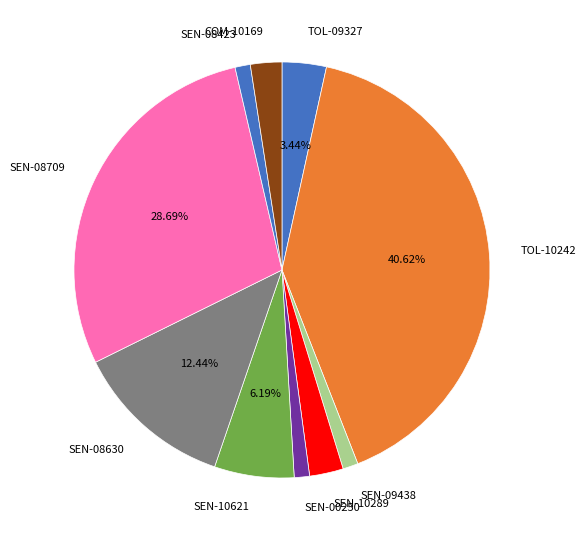

Is there any slice that represents more than half of the pie?

No